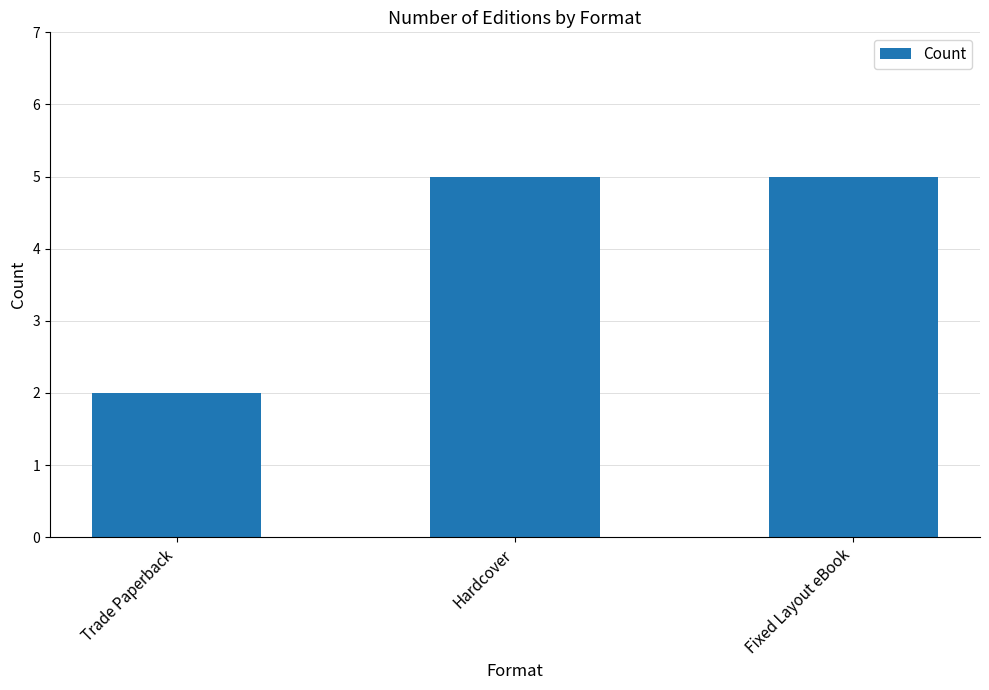

What is the change in value from Trade Paperback to Hardcover?

+3